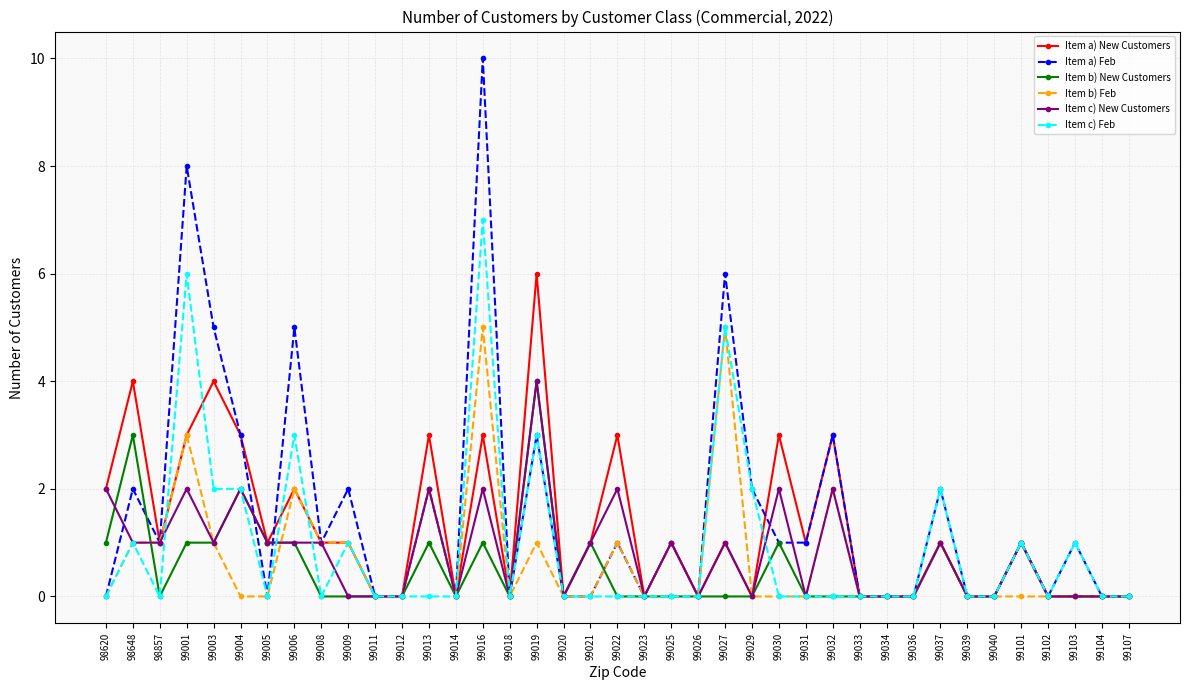

Reading left to right, what are all the values shown in this chart?

Item a) New Customers: 98620=2	98648=4	98857=1	99001=3	99003=4	99004=3	99005=1	99006=2	99008=1	99009=1	99011=0	99012=0	99013=3	99014=0	99016=3	99018=0	99019=6	99020=0	99021=1	99022=3	99023=0	99025=1	99026=0	99027=1	99029=0	99030=3	99031=1	99032=3	99033=0	99034=0	99036=0	99037=1	99039=0	99040=0	99101=1	99102=0	99103=0	99104=0	99107=0
Item a) Feb: 98620=0	98648=2	98857=1	99001=8	99003=5	99004=3	99005=0	99006=5	99008=1	99009=2	99011=0	99012=0	99013=2	99014=0	99016=10	99018=0	99019=3	99020=0	99021=0	99022=1	99023=0	99025=1	99026=0	99027=6	99029=2	99030=1	99031=1	99032=3	99033=0	99034=0	99036=0	99037=2	99039=0	99040=0	99101=1	99102=0	99103=1	99104=0	99107=0
Item b) New Customers: 98620=1	98648=3	98857=0	99001=1	99003=1	99004=2	99005=1	99006=1	99008=0	99009=0	99011=0	99012=0	99013=1	99014=0	99016=1	99018=0	99019=4	99020=0	99021=1	99022=0	99023=0	99025=0	99026=0	99027=0	99029=0	99030=1	99031=0	99032=0	99033=0	99034=0	99036=0	99037=1	99039=0	99040=0	99101=1	99102=0	99103=0	99104=0	99107=0
Item b) Feb: 98620=0	98648=1	98857=1	99001=3	99003=1	99004=0	99005=0	99006=2	99008=1	99009=1	99011=0	99012=0	99013=2	99014=0	99016=5	99018=0	99019=1	99020=0	99021=0	99022=1	99023=0	99025=1	99026=0	99027=5	99029=0	99030=0	99031=0	99032=2	99033=0	99034=0	99036=0	99037=1	99039=0	99040=0	99101=0	99102=0	99103=0	99104=0	99107=0
Item c) New Customers: 98620=2	98648=1	98857=1	99001=2	99003=1	99004=2	99005=1	99006=1	99008=1	99009=0	99011=0	99012=0	99013=2	99014=0	99016=2	99018=0	99019=4	99020=0	99021=1	99022=2	99023=0	99025=1	99026=0	99027=1	99029=0	99030=2	99031=0	99032=2	99033=0	99034=0	99036=0	99037=1	99039=0	99040=0	99101=1	99102=0	99103=0	99104=0	99107=0
Item c) Feb: 98620=0	98648=1	98857=0	99001=6	99003=2	99004=2	99005=0	99006=3	99008=0	99009=1	99011=0	99012=0	99013=0	99014=0	99016=7	99018=0	99019=3	99020=0	99021=0	99022=0	99023=0	99025=0	99026=0	99027=5	99029=2	99030=0	99031=0	99032=0	99033=0	99034=0	99036=0	99037=2	99039=0	99040=0	99101=1	99102=0	99103=1	99104=0	99107=0